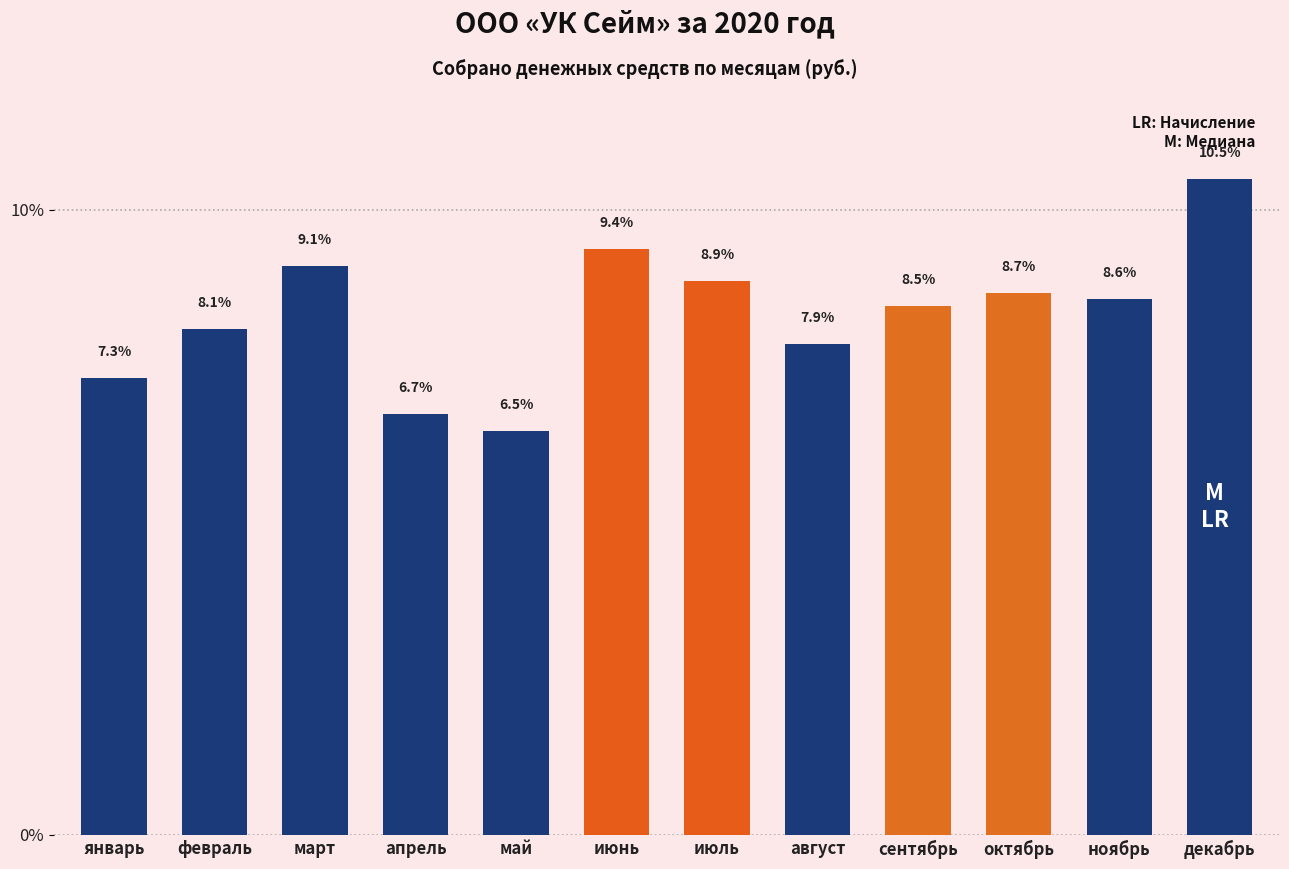

Reading left to right, transcribe all the data shown in this chart.

7.3	8.1	9.1	6.7	6.5	9.4	8.9	7.9	8.5	8.7	8.6	10.5